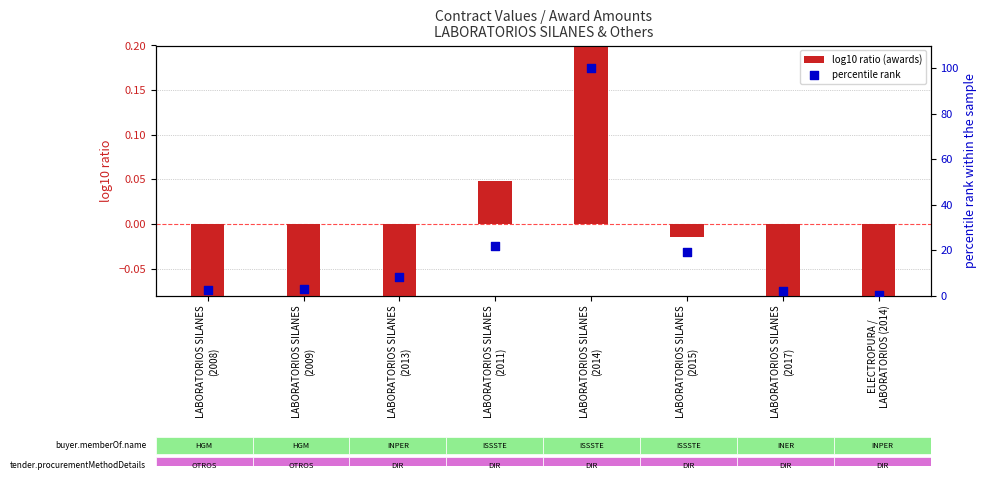

At which category is the sum across all series the highest?

LABORATORIOS SILANES
(2014)